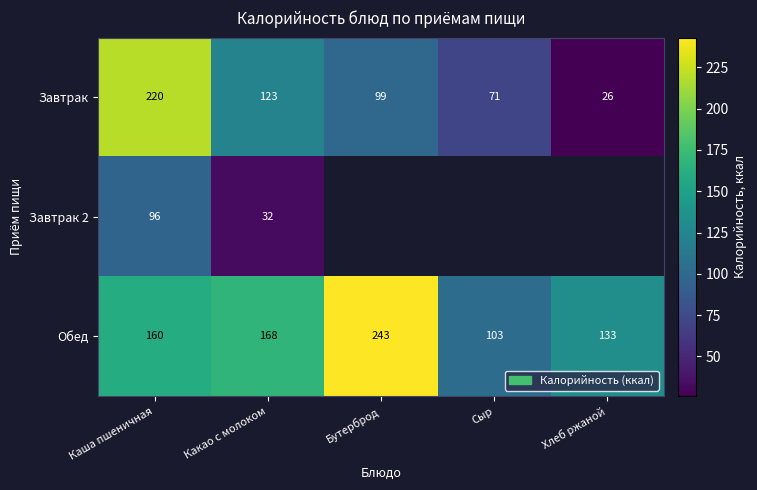

What is the total value across all series at Каша пшеничная?

476